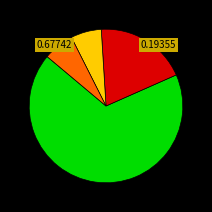

Does any single category account for the majority?

Yes